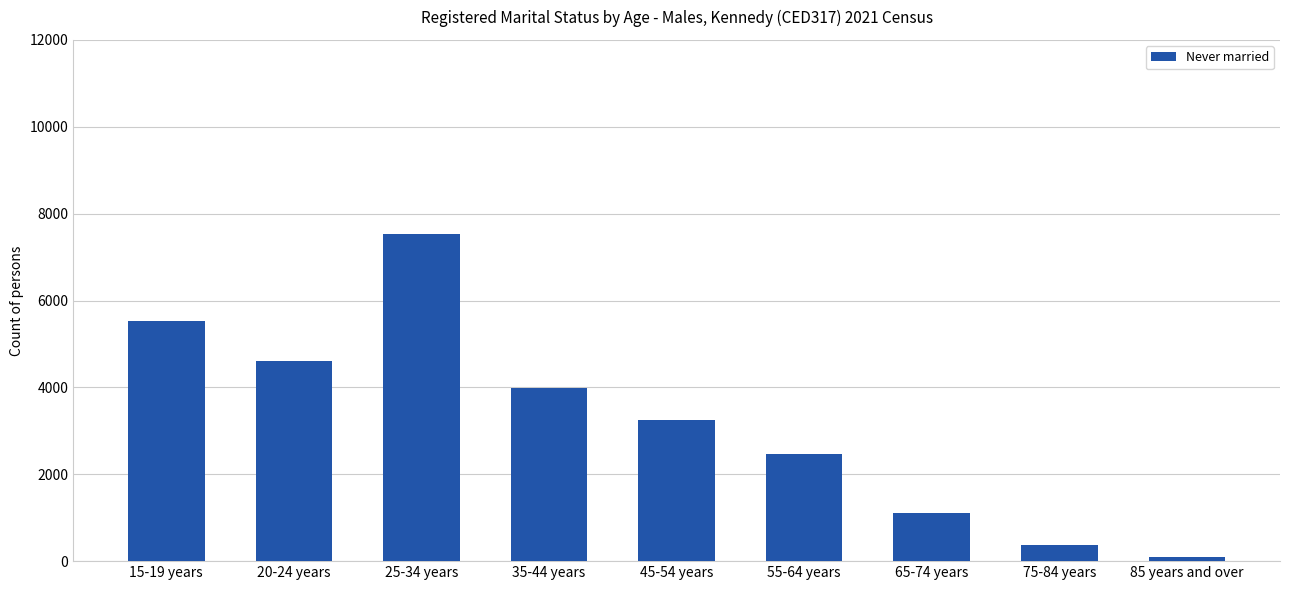

What is the average value?

3213